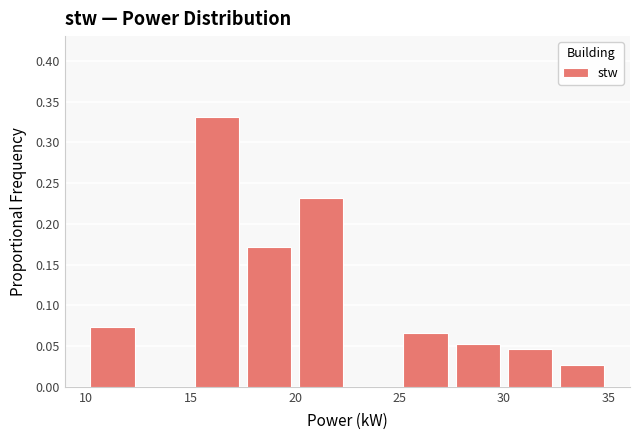

Over which range of the x-axis is the bar tallest?

15.0 to 17.5